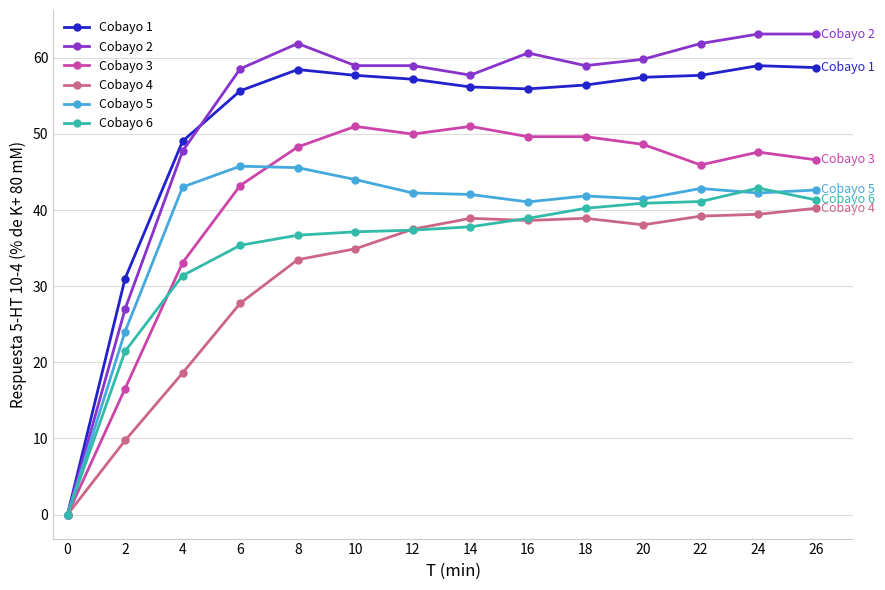

What is the sum of the Cobayo 3 values at 4 and 14?

84.1